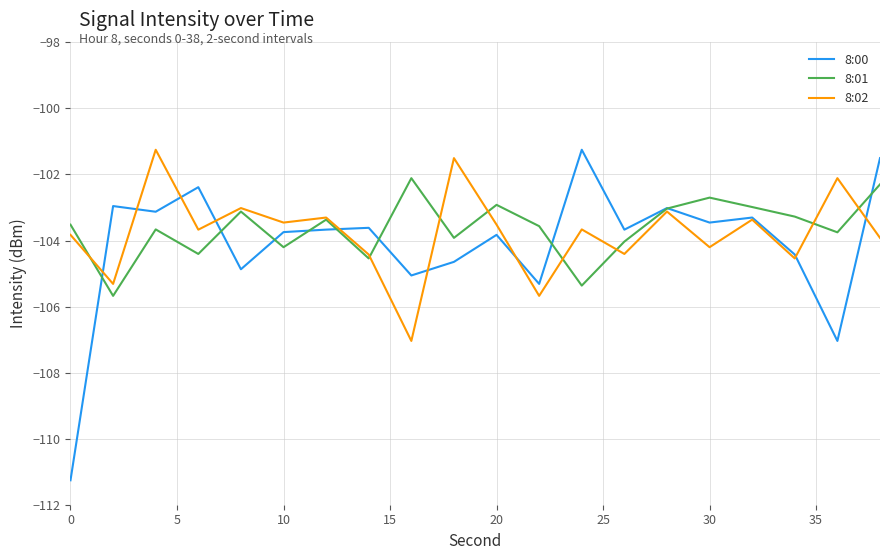

What is the highest value of the 8:02 series?

-101.3